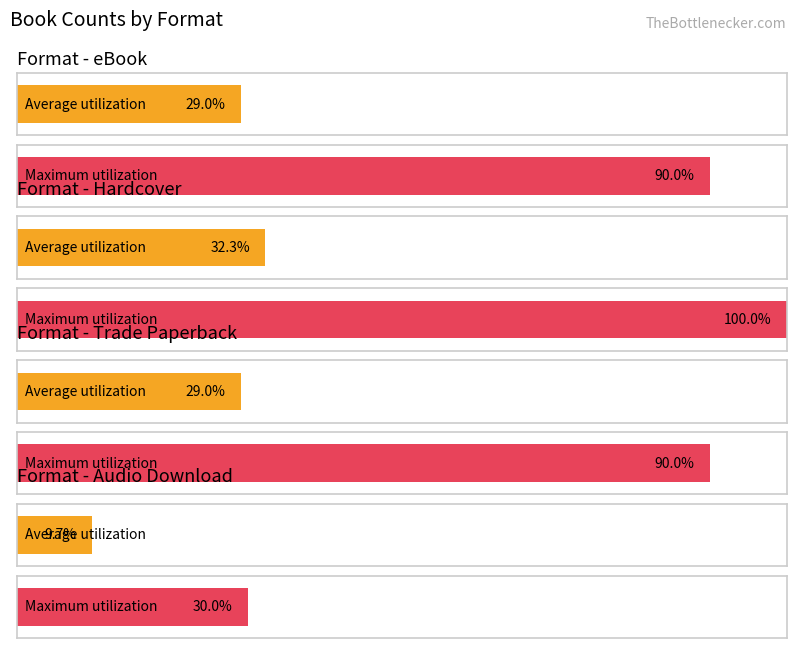

True or false: Maximum utilization has a value of 1 at Trade Paperback.

False